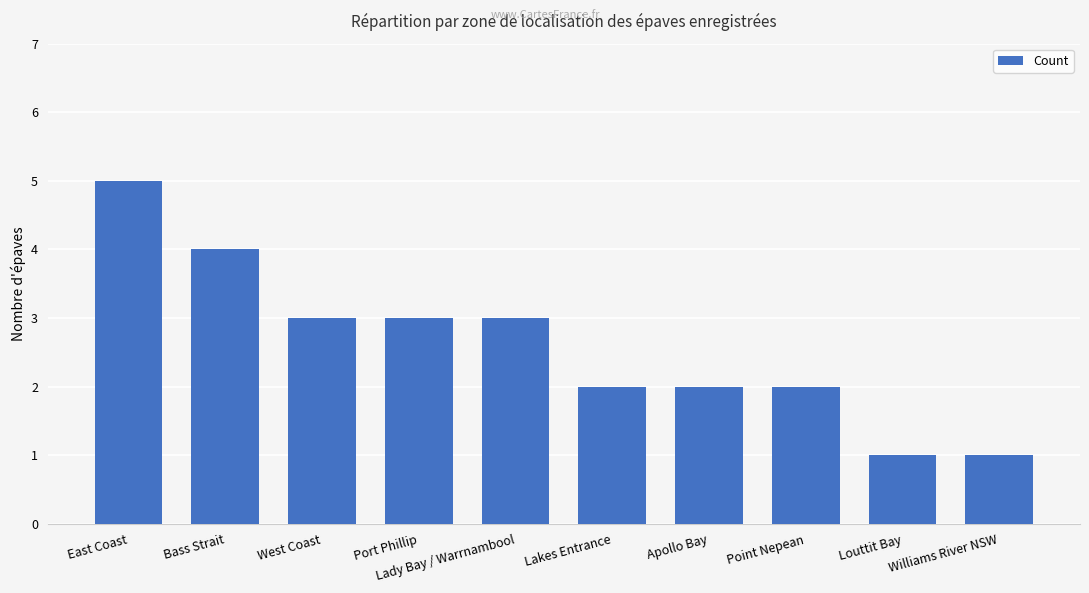

Which has a higher value, Lady Bay / Warrnambool or Point Nepean?

Lady Bay / Warrnambool